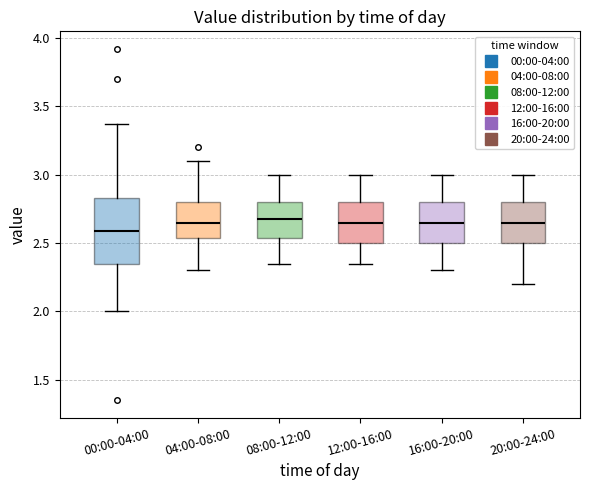

Where does the upper whisker of the box for 20:00-24:00 end on the y-axis? The values are not printed on the chart, so give them approximately, as read against the axis.

3.00